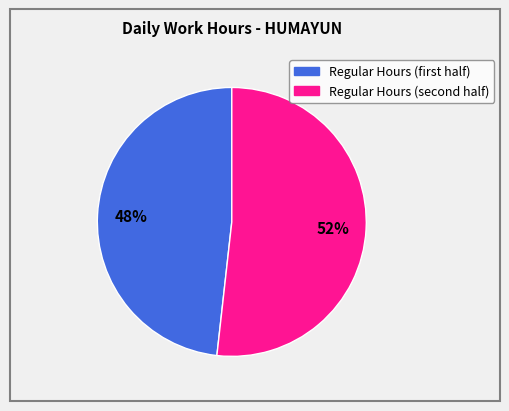

Does any single category account for the majority?

Yes